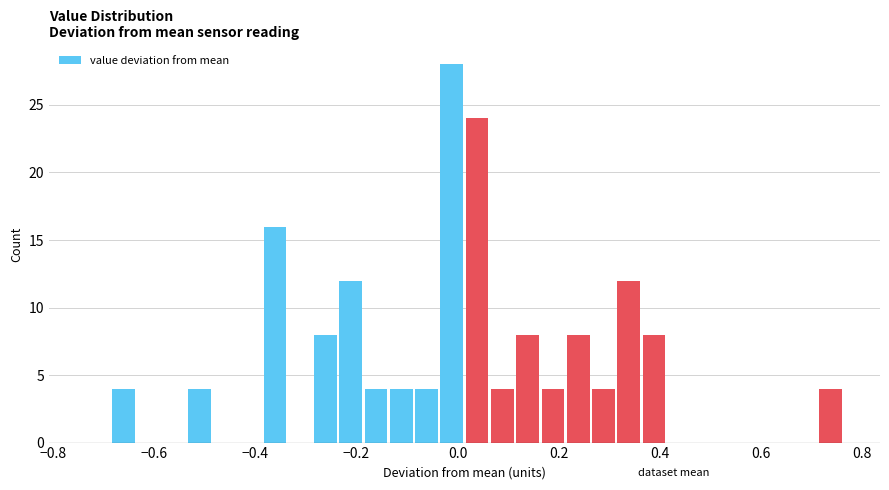

Read against the x-axis, roughly where is the centre of the tallest bar?

-0.02